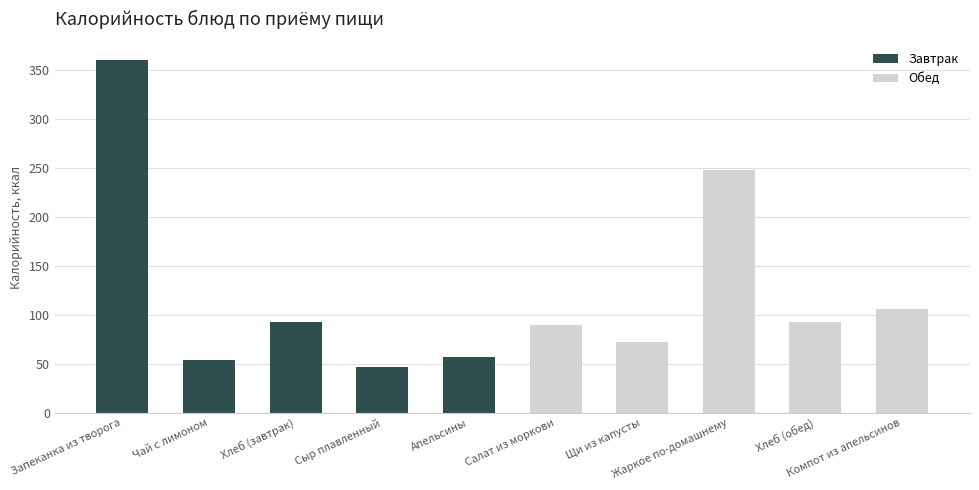

Where does the data first go above 93?

Запеканка из творога